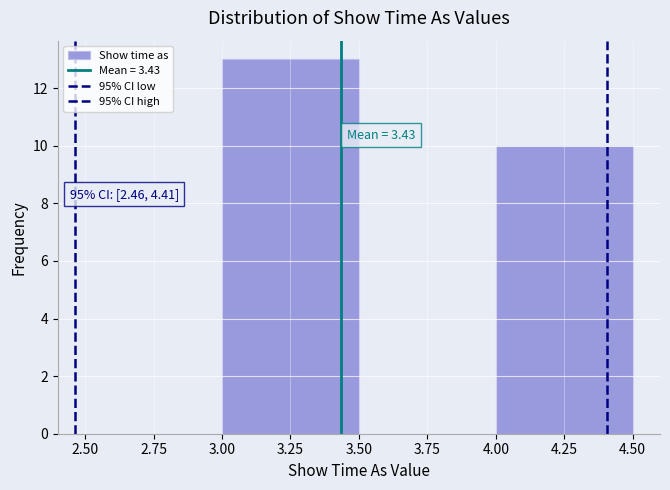

Which range on the x-axis has the tallest bar?

3.00 to 3.50